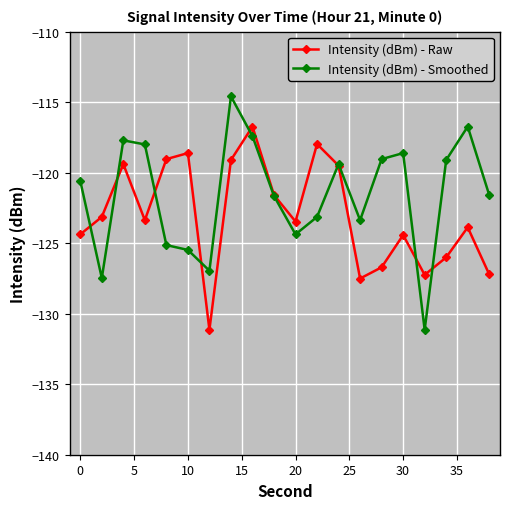

List the series in order of their overall mean, highest first.

Intensity (dBm) - Smoothed, Intensity (dBm) - Raw